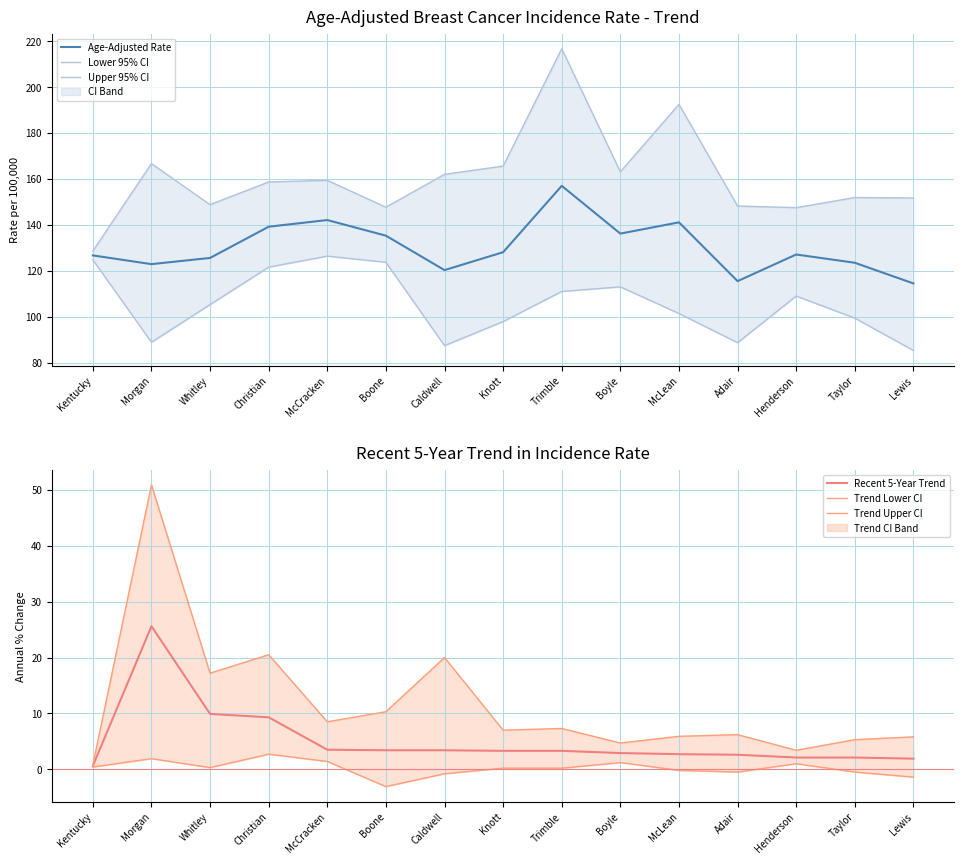

How many lines are shown in the chart?

6